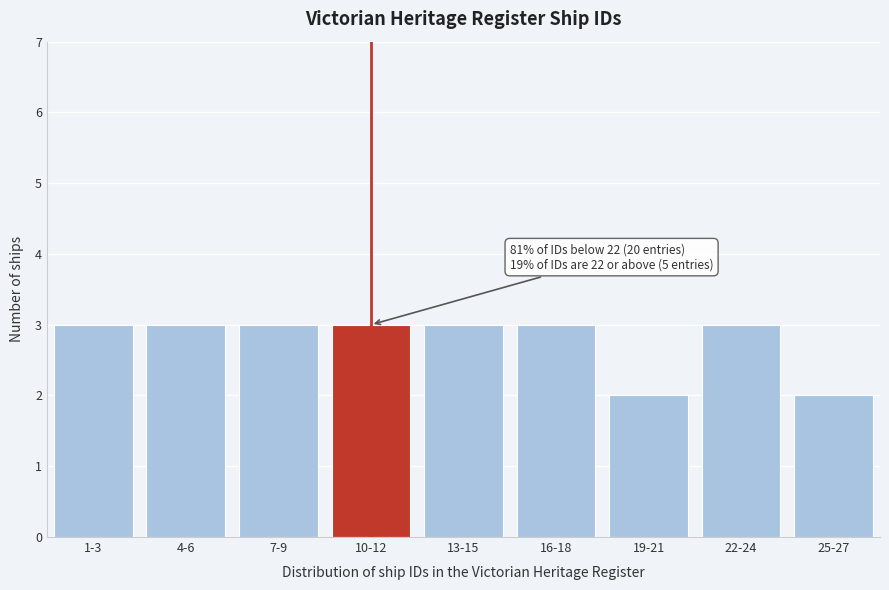

Reading left to right, transcribe all the data shown in this chart.

1-3=3	4-6=3	7-9=3	10-12=3	13-15=3	16-18=3	19-21=2	22-24=3	25-27=2